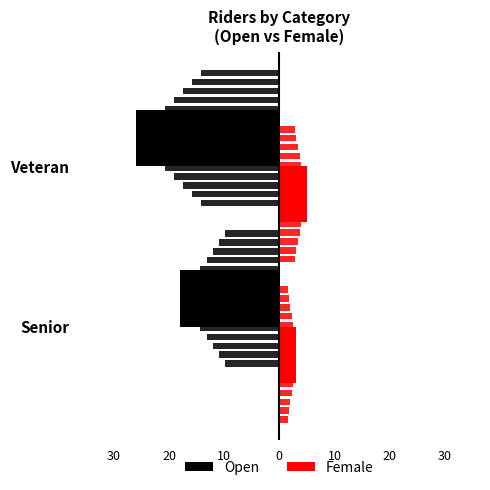

At how many categories does at least one series exceed -16?

2